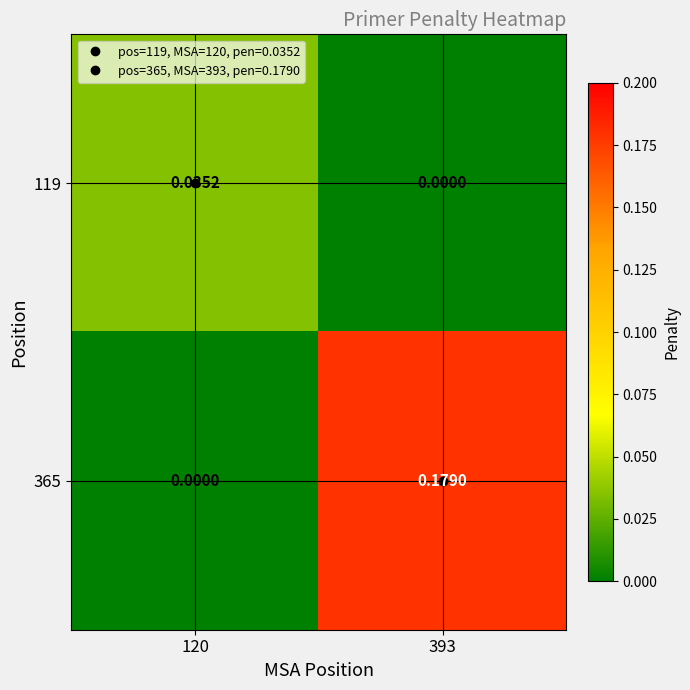

Which series has the widest spread of values?

365